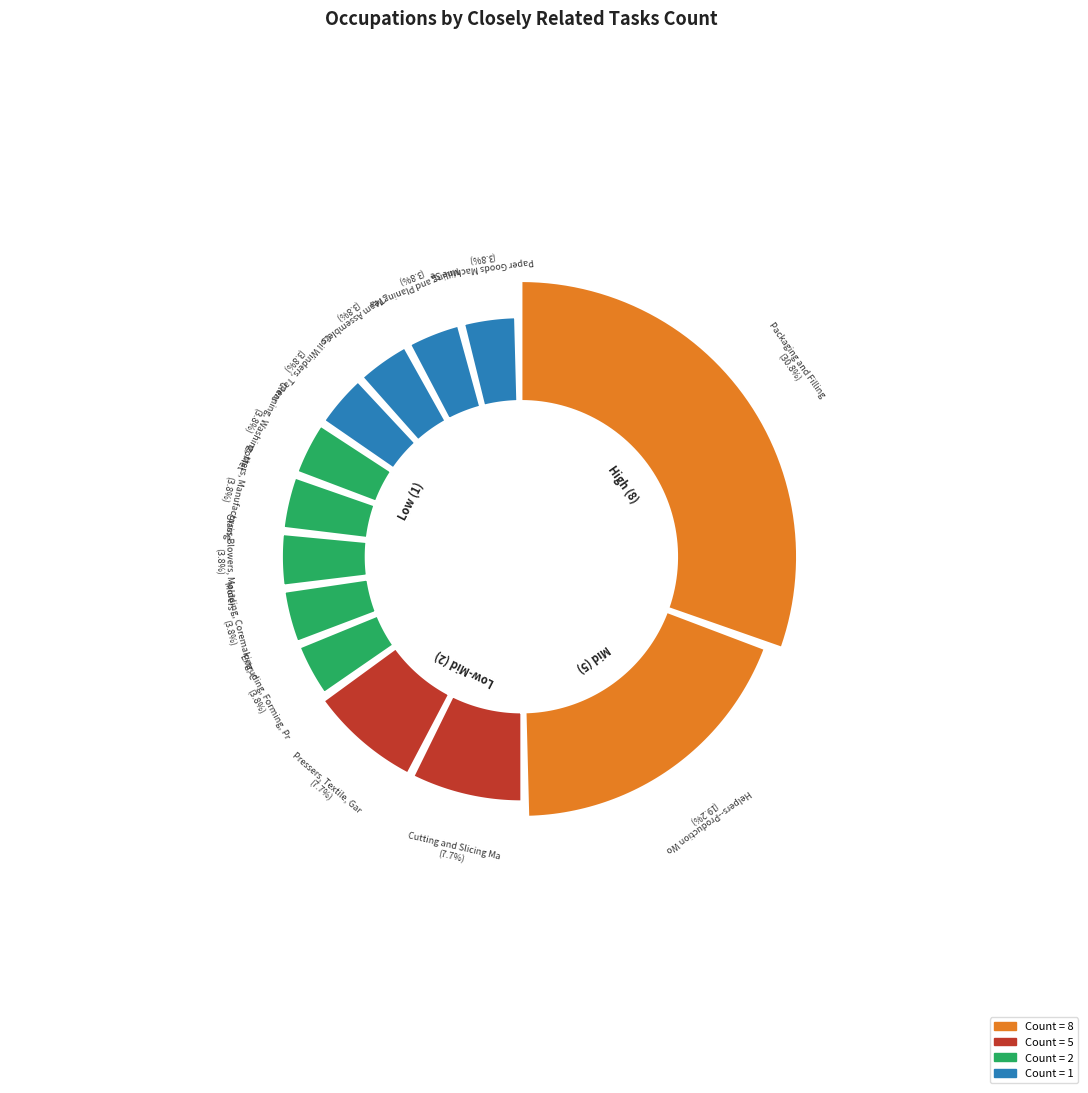

Combined, do Cutting and Slicing Machine Setters and Paper Goods Machine Setters account for over 50%?

No